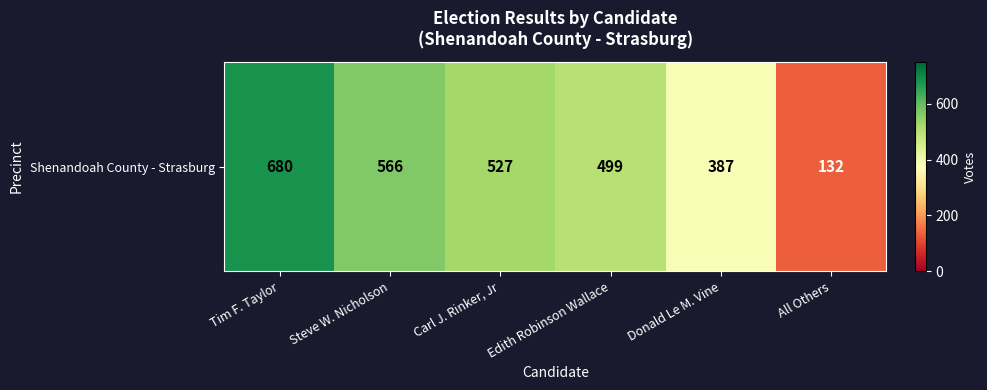

What is the maximum value shown in the chart?

680